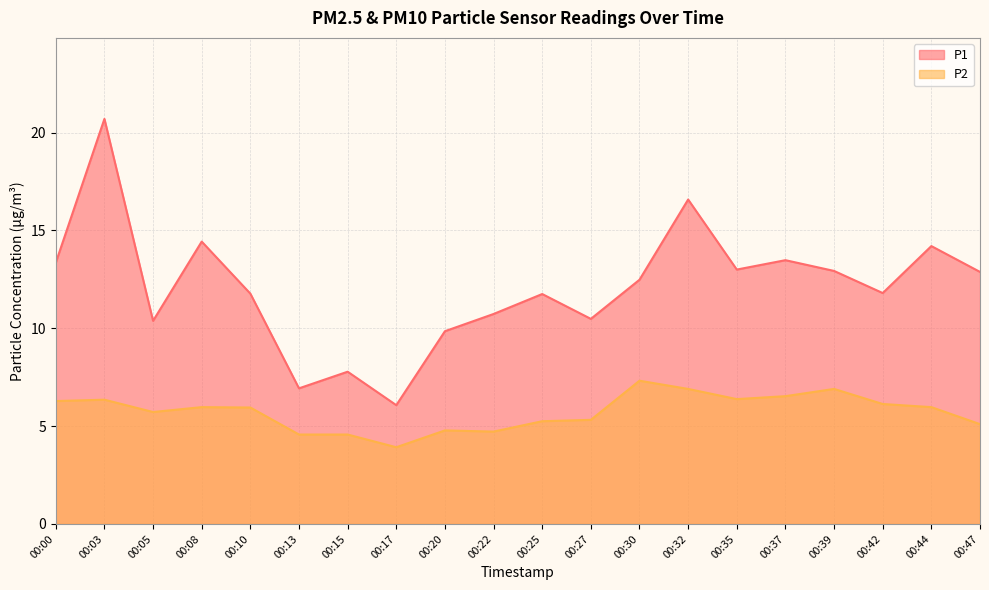

Reading left to right, list all the values displayed in this chart.

P1: 13.3	20.7	10.4	14.4	11.8	6.9	7.8	6.1	9.8	10.7	11.8	10.5	12.5	16.6	13.0	13.5	12.9	11.8	14.2	12.9
P2: 6.3	6.3	5.7	6.0	6.0	4.6	4.6	3.9	4.8	4.7	5.2	5.3	7.3	6.9	6.4	6.5	6.9	6.1	6.0	5.1